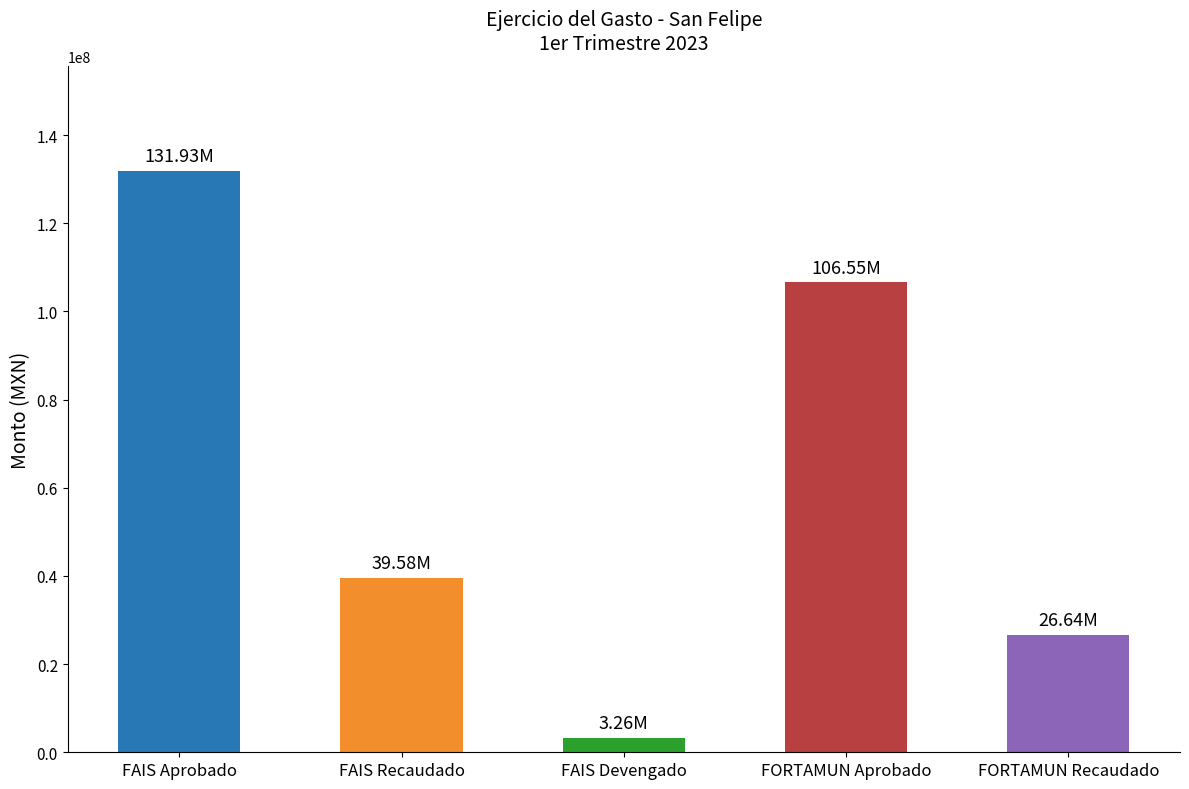

Which label corresponds to the smallest value in the chart?

FAIS Devengado